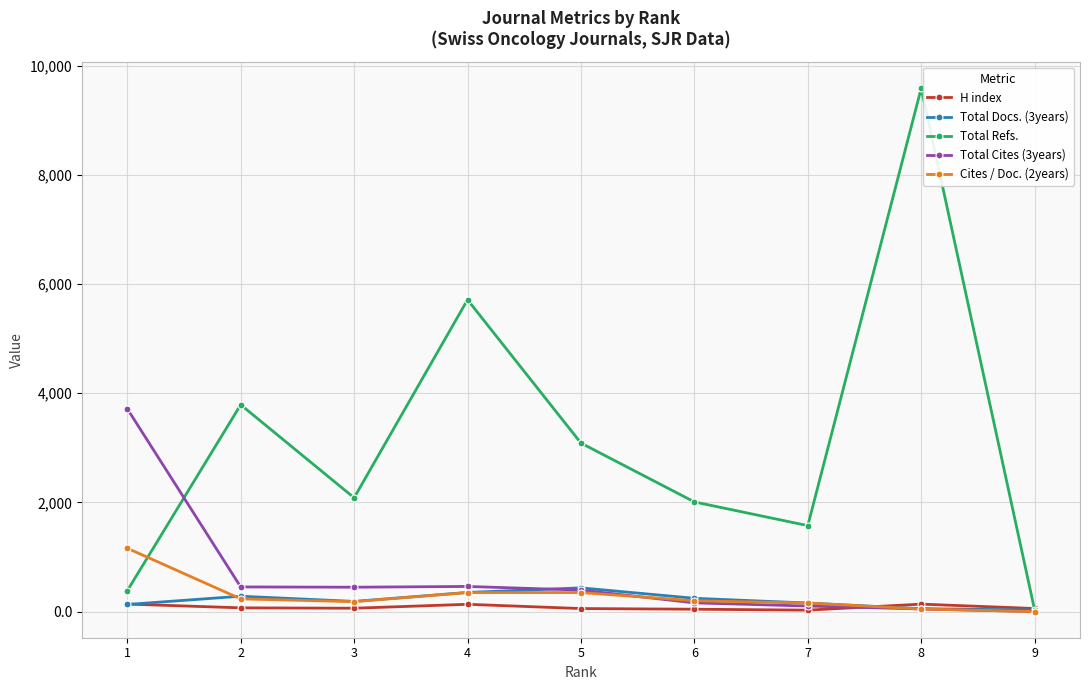

True or false: Total Docs. (3years) has more than 1 points higher than both neighbors.

True